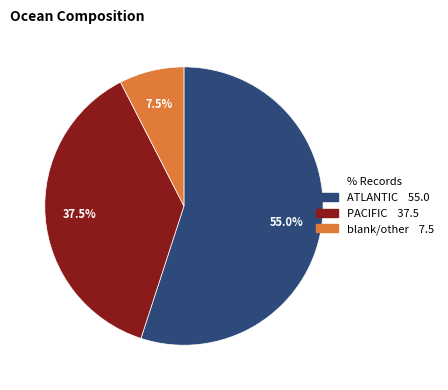

Is there a majority slice in this chart?

Yes